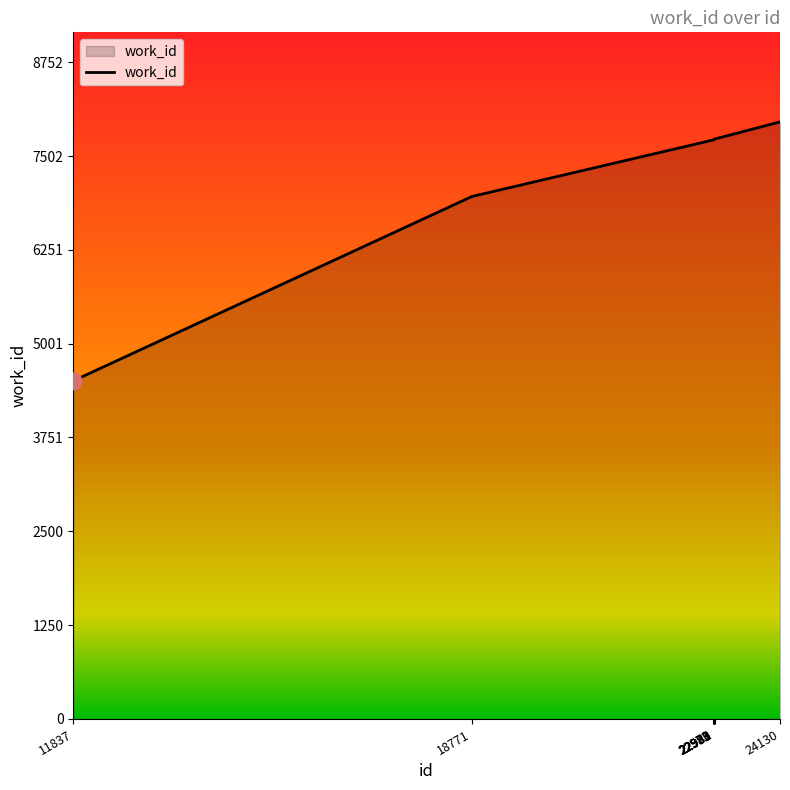

What is the difference between the maximum and minimum values?

3451